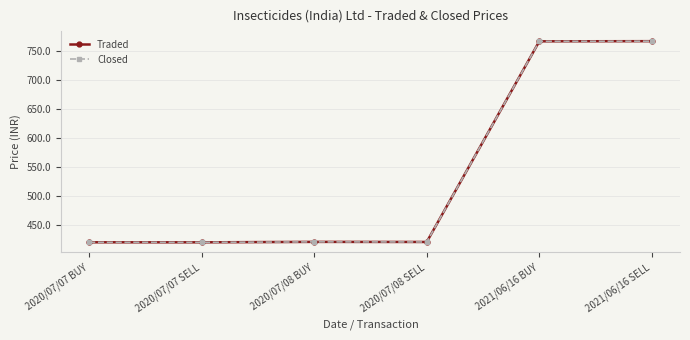

Reading left to right, transcribe all the data shown in this chart.

Traded: 2020/07/07 BUY=420.3	2020/07/07 SELL=420.3	2020/07/08 BUY=421.0	2020/07/08 SELL=420.9	2021/06/16 BUY=767.2	2021/06/16 SELL=767.5
Closed: 2020/07/07 BUY=420.3	2020/07/07 SELL=420.3	2020/07/08 BUY=421.0	2020/07/08 SELL=420.9	2021/06/16 BUY=767.2	2021/06/16 SELL=767.5